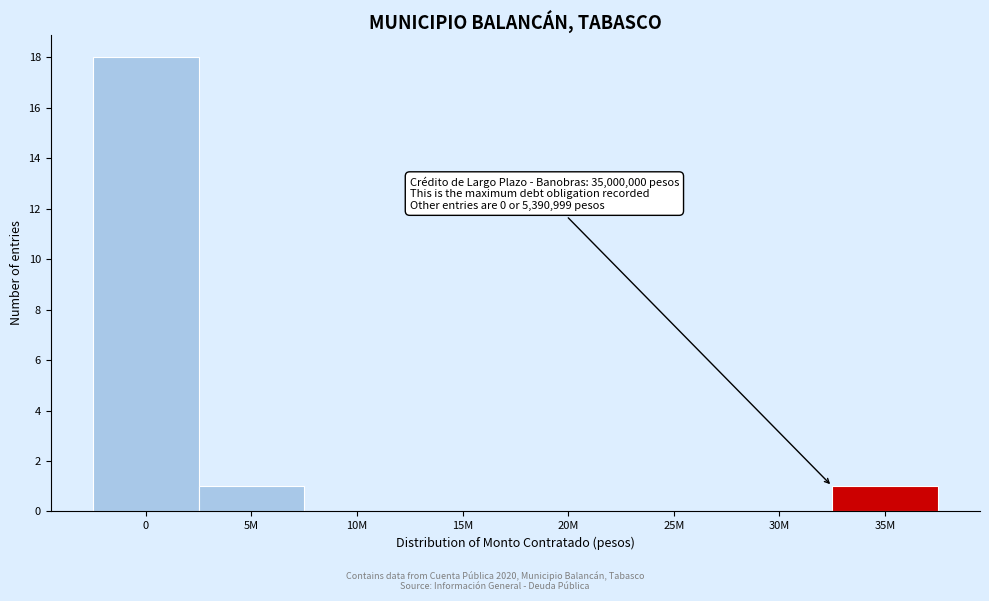

Reading left to right, transcribe all the data shown in this chart.

0=18	5M=1	10M=0	15M=0	20M=0	25M=0	30M=0	35M=1